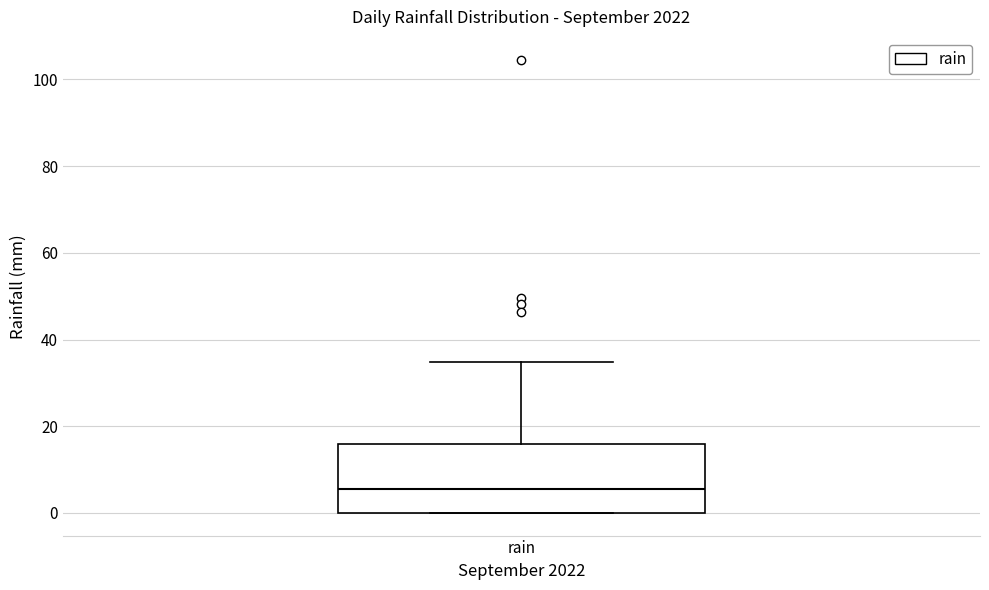

Where is the upper edge of the box for rain on the y-axis? The values are not printed on the chart, so give them approximately, as read against the axis.

16